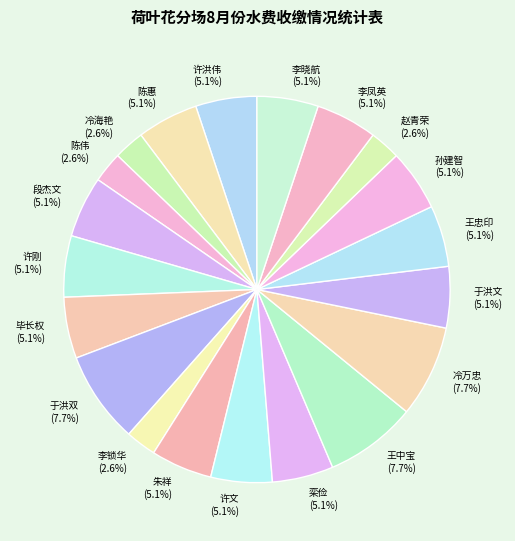

Does 冷万忠 account for over 50% of the chart?

No